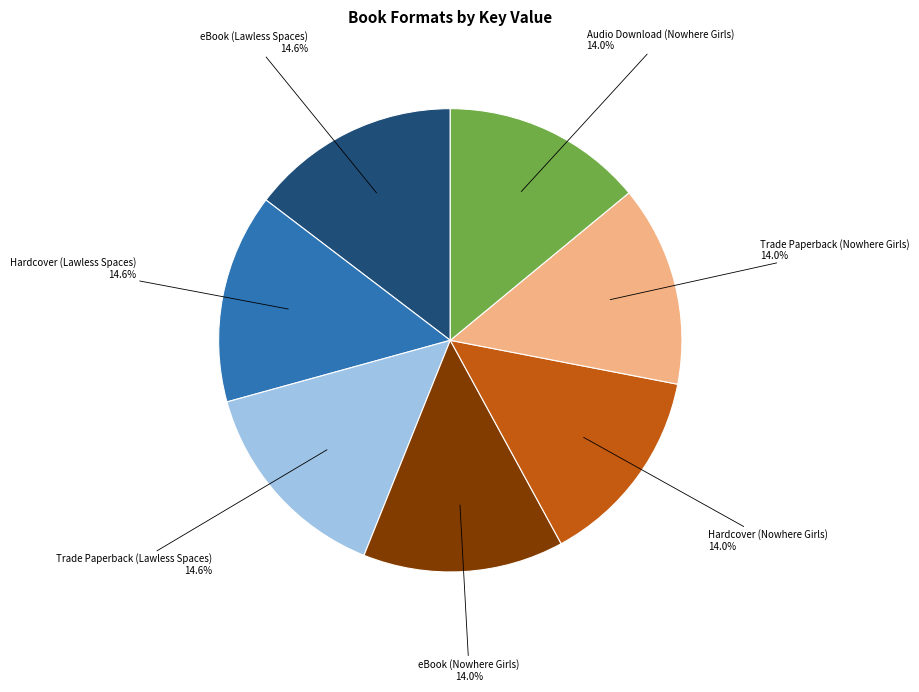

Approximately how many times larger is the value at Hardcover (Nowhere Girls) compared to eBook (Lawless Spaces)?

1.0